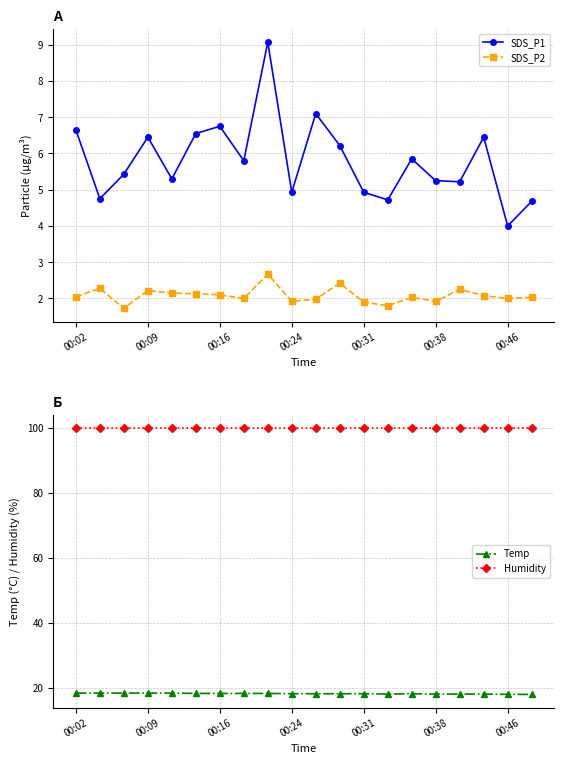

True or false: SDS_P1 and SDS_P2 intersect in this chart.

False